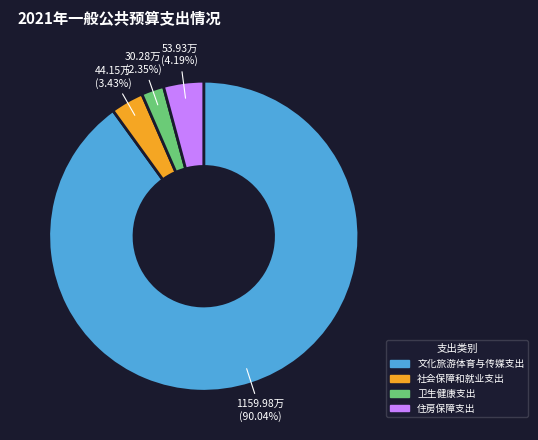

Which slice is the smallest?

卫生健康支出